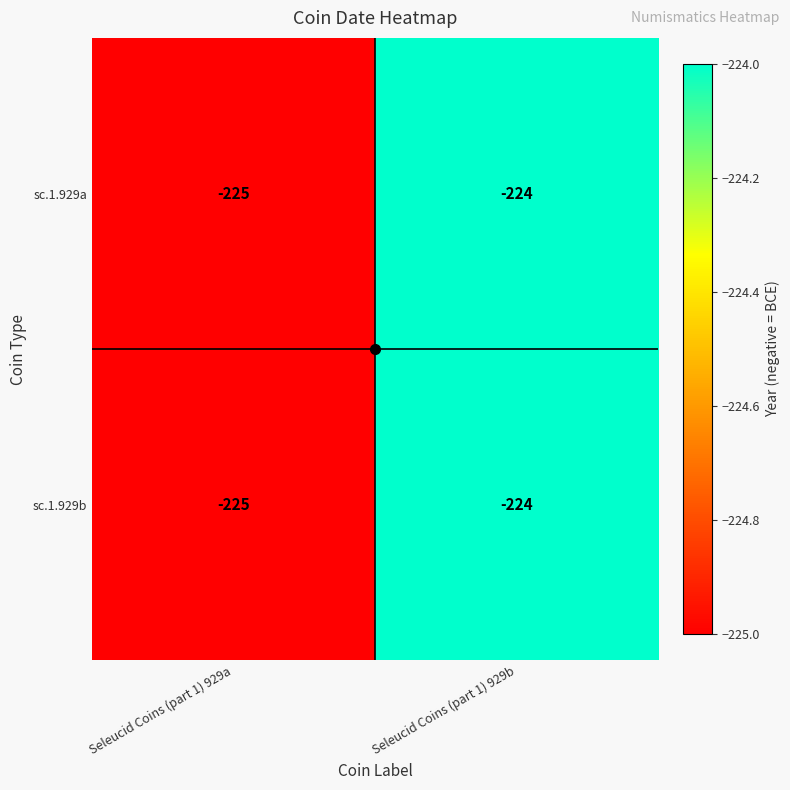

How many distinct data groups are displayed?

2